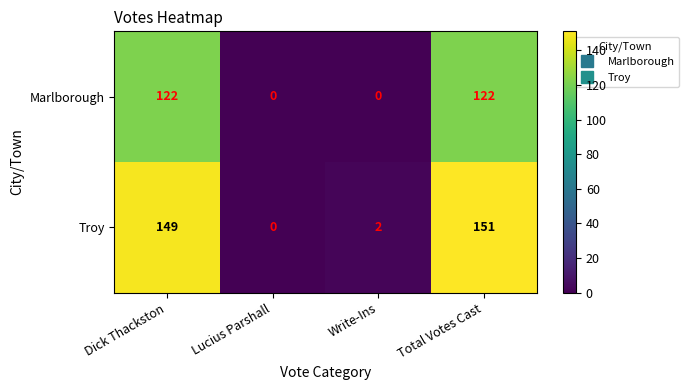

What is the difference between the maximum and minimum values in the Troy series?

151